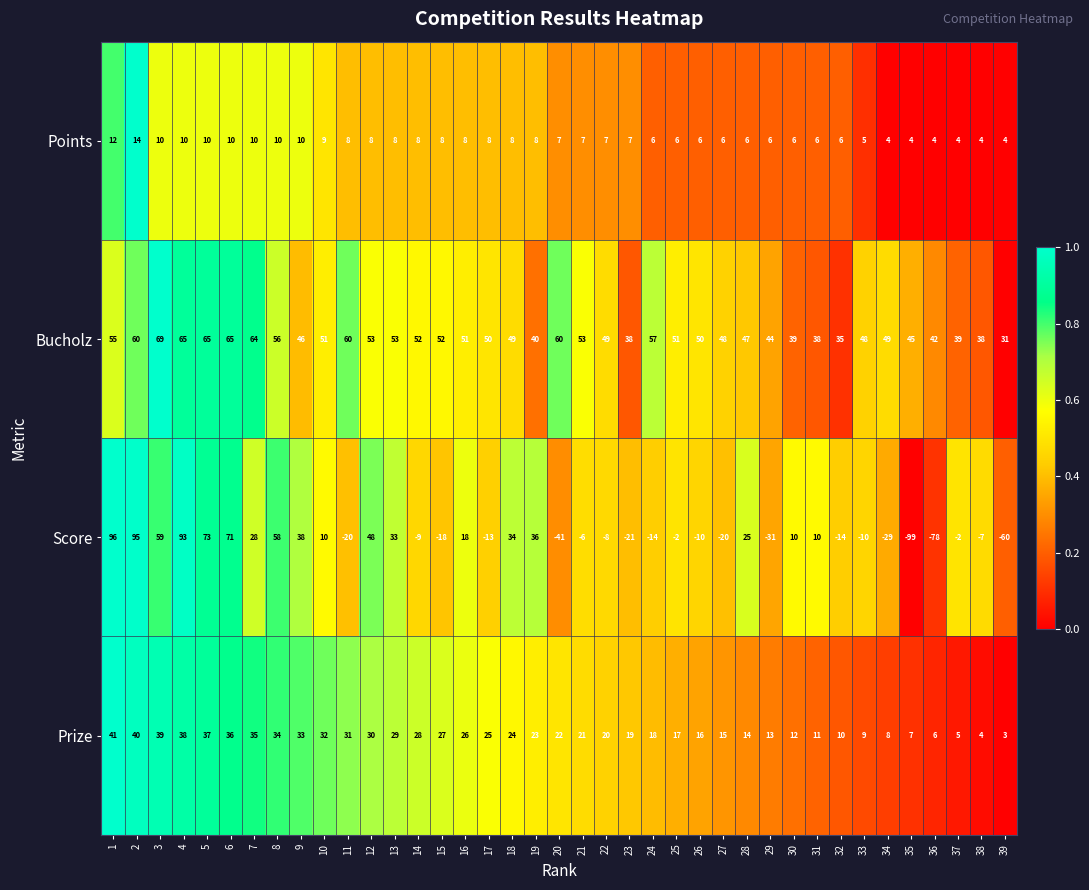

Which series has the largest range (max minus min)?

Score